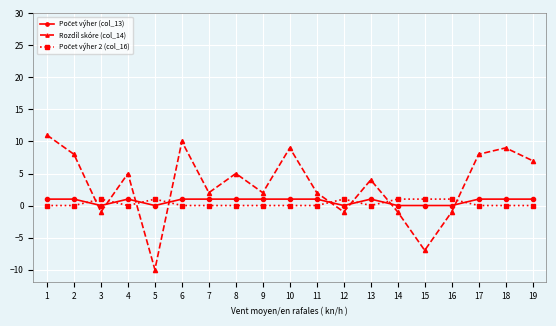

How many data points does each series have?

19